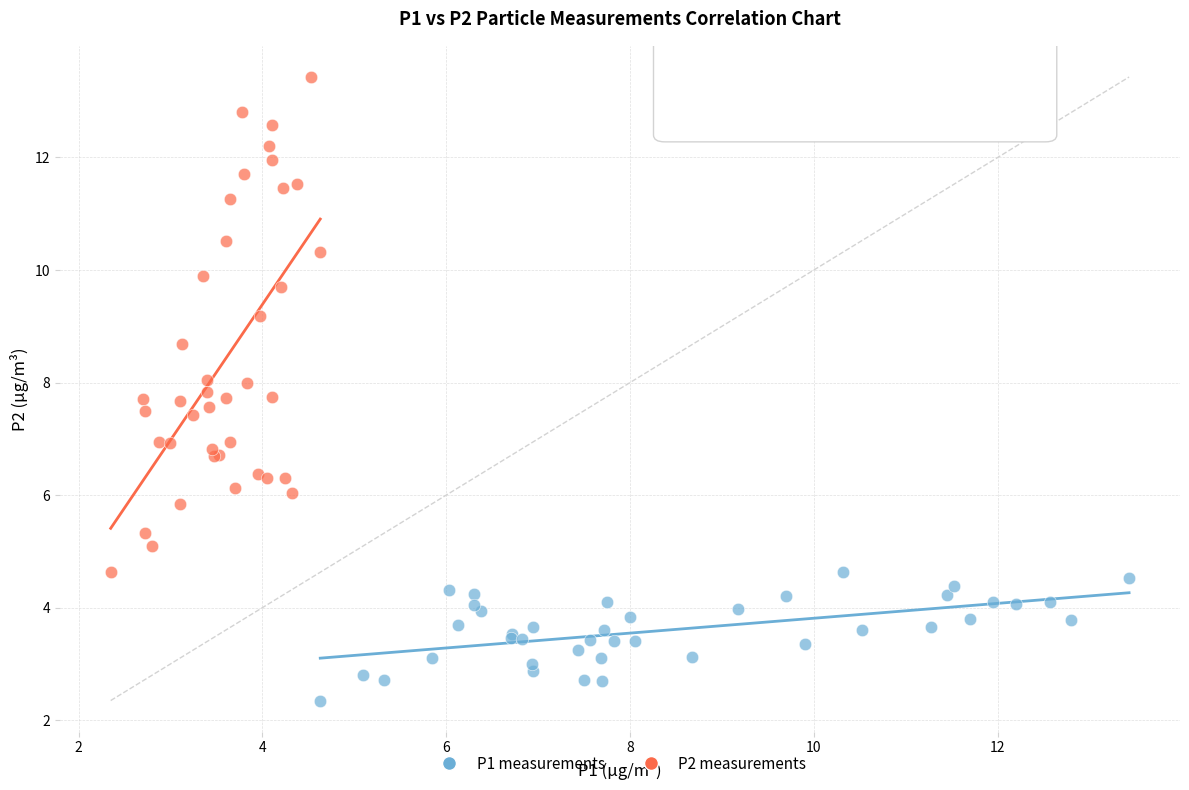

Which series reaches the minimum Y coordinate?

P1 measurements